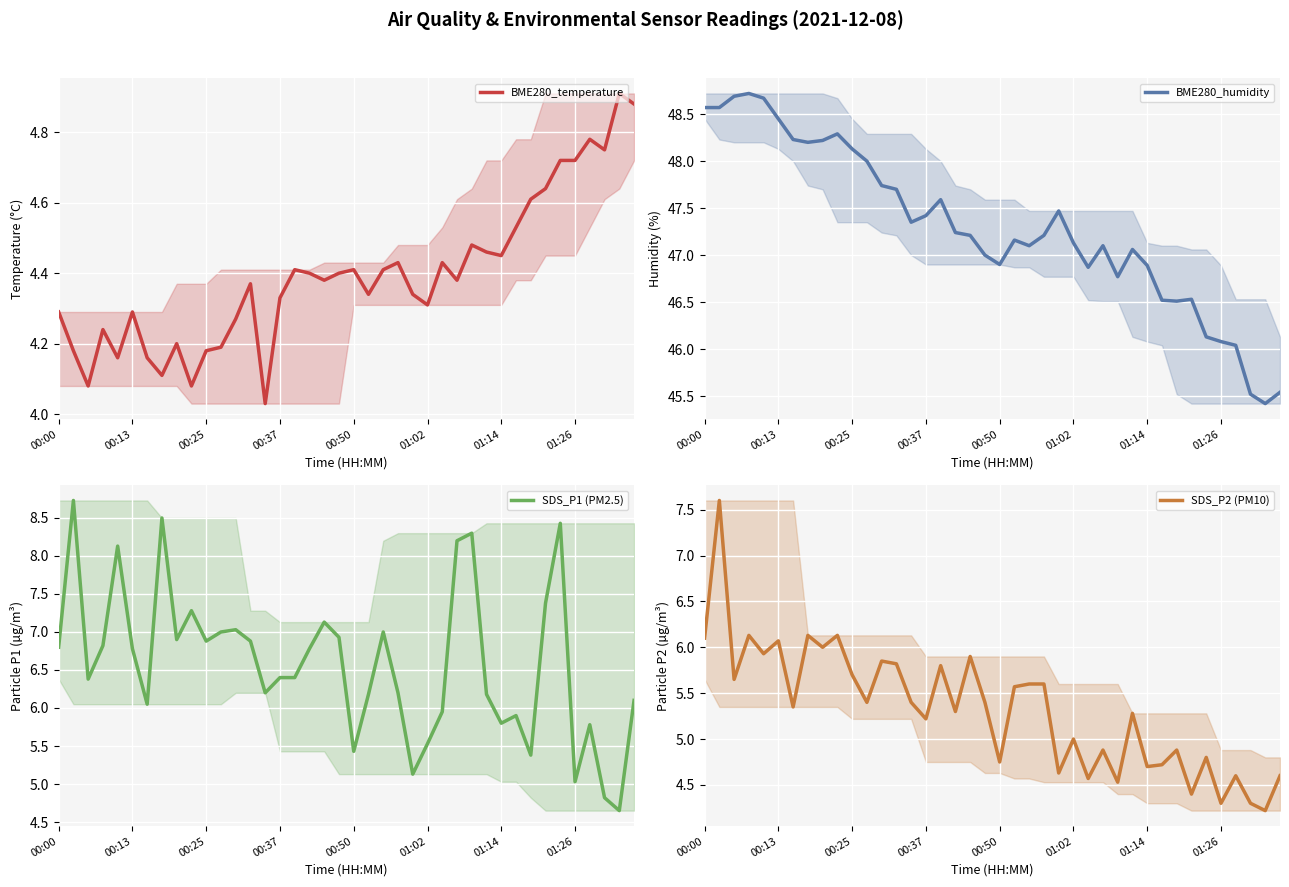

What is the sum of all SDS_P2 (PM10) values?

212.8